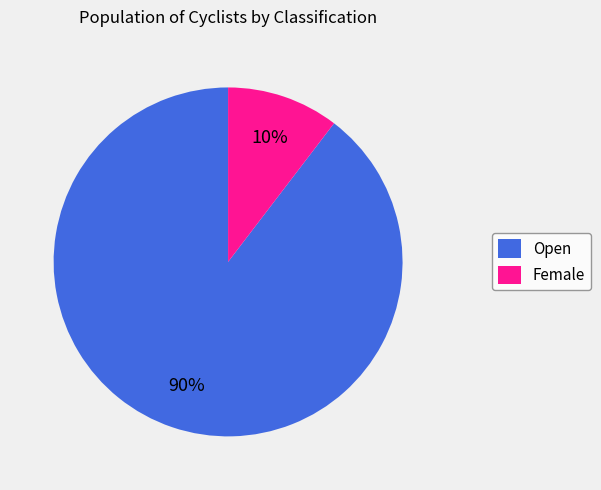

To the nearest percent, what is the combined percentage of Female and Open?

100%